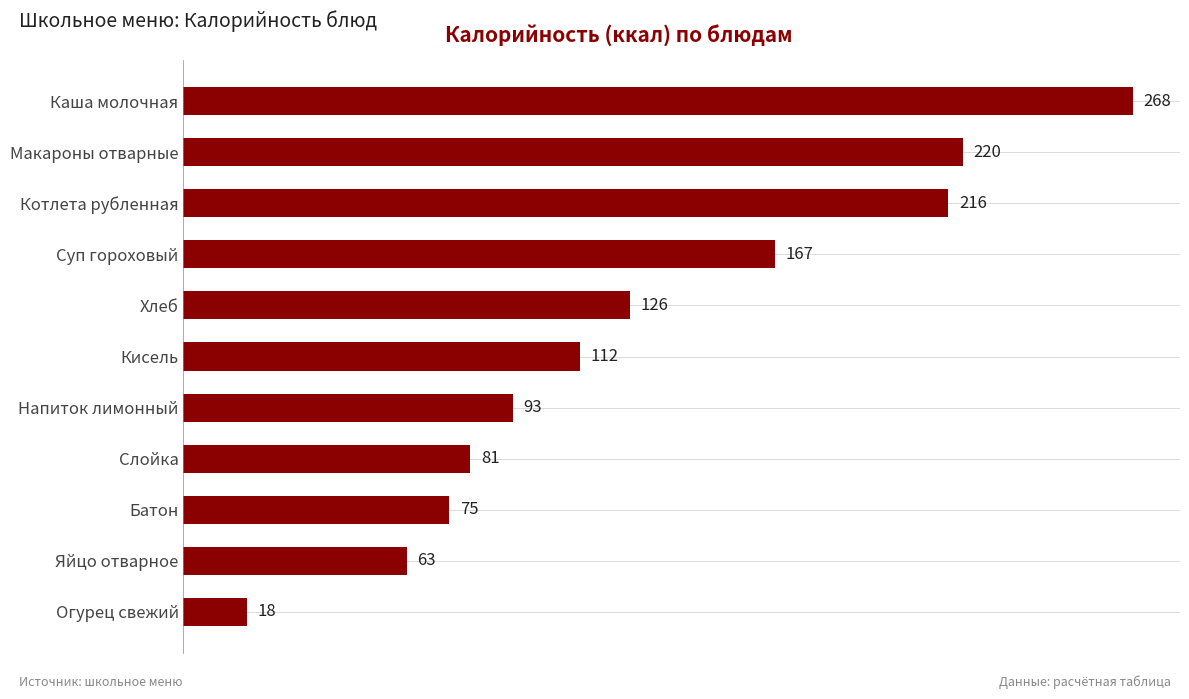

Rank the categories by value from highest to lowest.

Каша молочная, Макароны отварные, Котлета рубленная, Суп гороховый, Хлеб, Кисель, Напиток лимонный, Слойка, Батон, Яйцо отварное, Огурец свежий